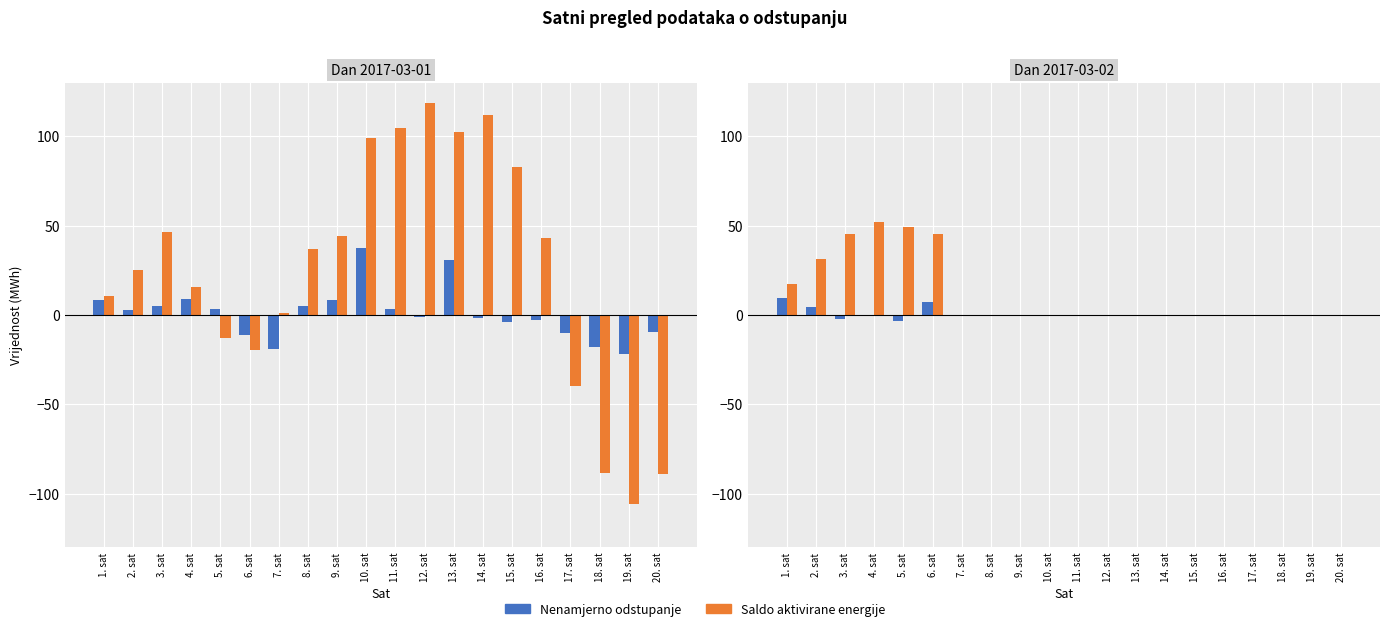

At which label is Saldo aktivirane energije closest to 26?

2. sat